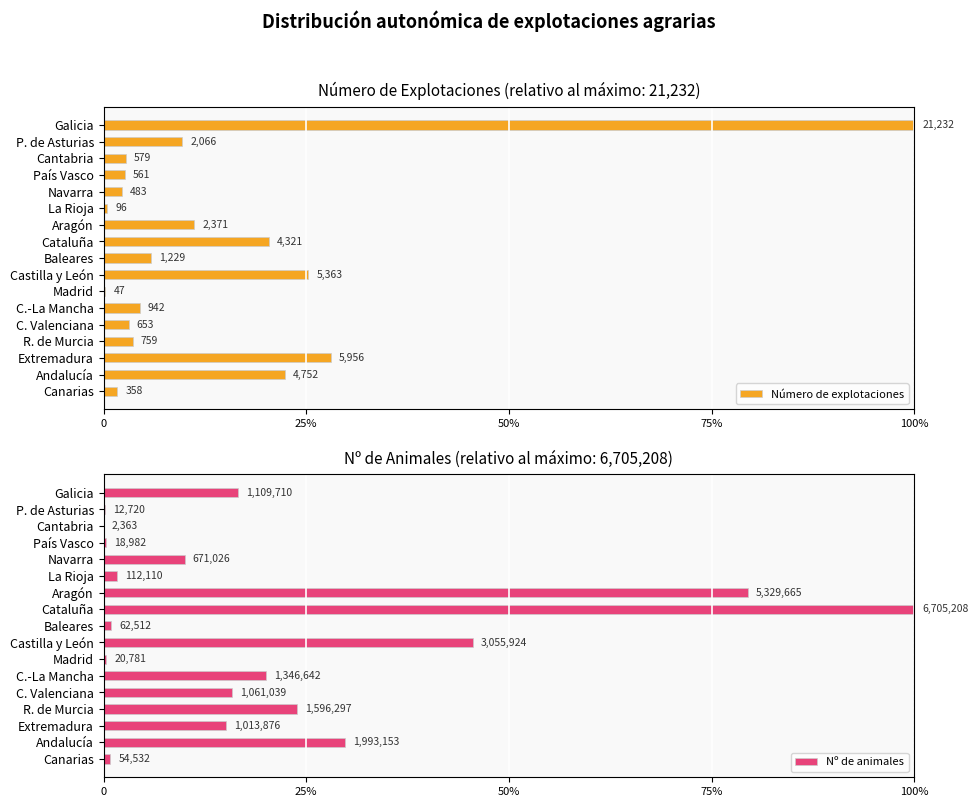

What is the sum of the Nº de animales values at Madrid and Castilla y León?

0.5